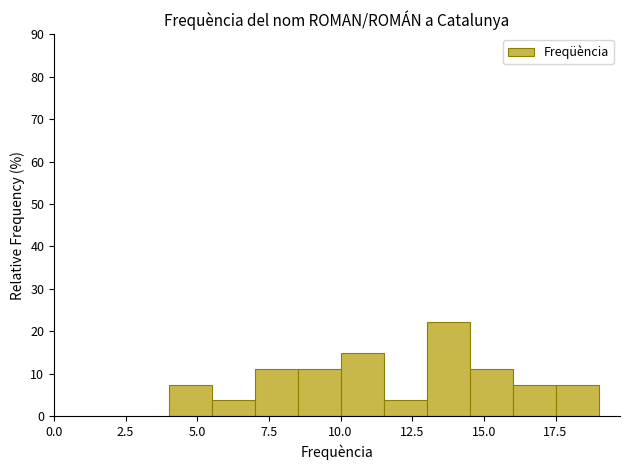

Around what value on the x-axis is the tallest bar? Give the approximate position of its centre, as read against the axis.

14.0